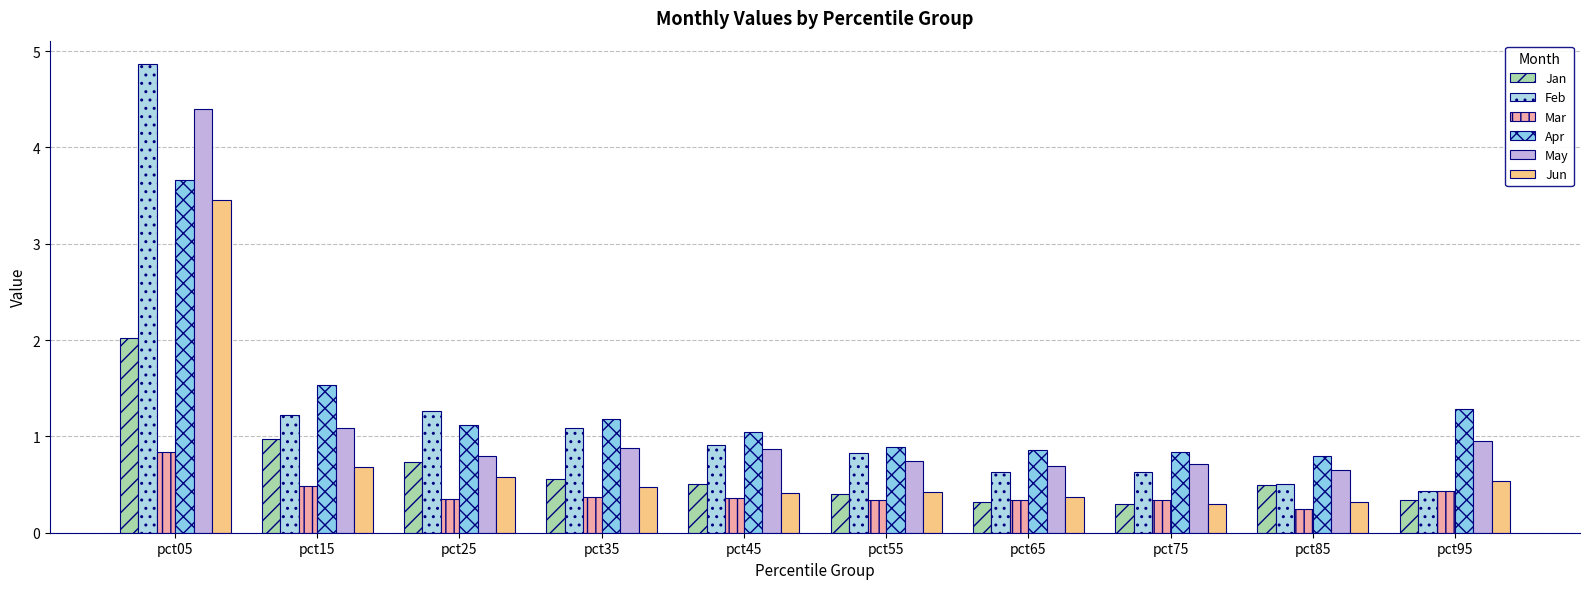

Reading left to right, transcribe all the data shown in this chart.

Jan: pct05=2.0	pct15=1.0	pct25=0.7	pct35=0.6	pct45=0.5	pct55=0.4	pct65=0.3	pct75=0.3	pct85=0.5	pct95=0.3
Feb: pct05=4.9	pct15=1.2	pct25=1.3	pct35=1.1	pct45=0.9	pct55=0.8	pct65=0.6	pct75=0.6	pct85=0.5	pct95=0.4
Mar: pct05=0.8	pct15=0.5	pct25=0.3	pct35=0.4	pct45=0.4	pct55=0.3	pct65=0.3	pct75=0.3	pct85=0.3	pct95=0.4
Apr: pct05=3.7	pct15=1.5	pct25=1.1	pct35=1.2	pct45=1.0	pct55=0.9	pct65=0.9	pct75=0.8	pct85=0.8	pct95=1.3
May: pct05=4.4	pct15=1.1	pct25=0.8	pct35=0.9	pct45=0.9	pct55=0.7	pct65=0.7	pct75=0.7	pct85=0.7	pct95=1.0
Jun: pct05=3.5	pct15=0.7	pct25=0.6	pct35=0.5	pct45=0.4	pct55=0.4	pct65=0.4	pct75=0.3	pct85=0.3	pct95=0.5